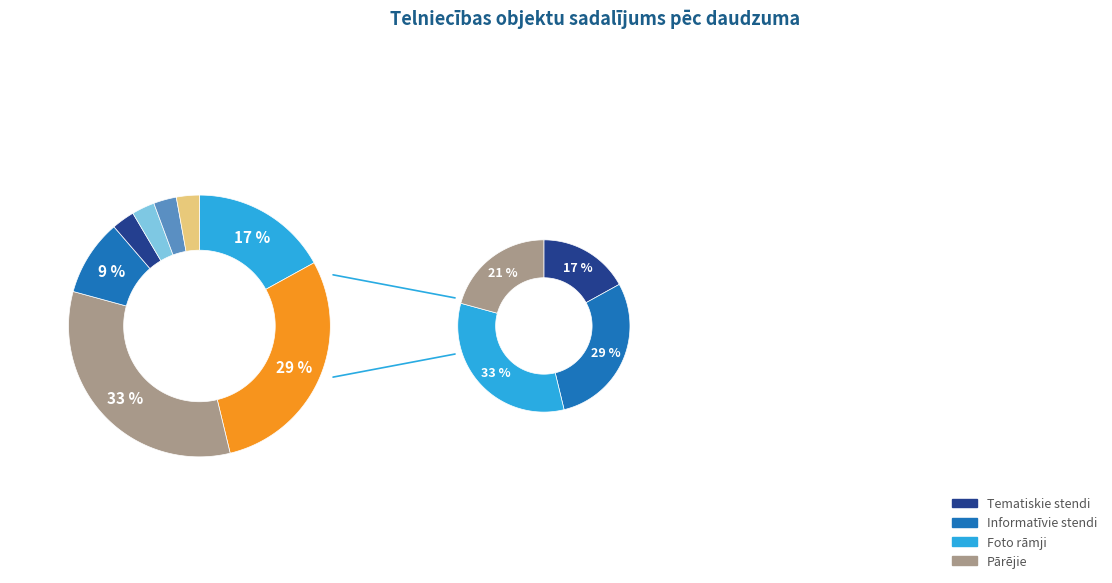

What percentage is the Lielās skulptūras slice, to the nearest percent?

3%